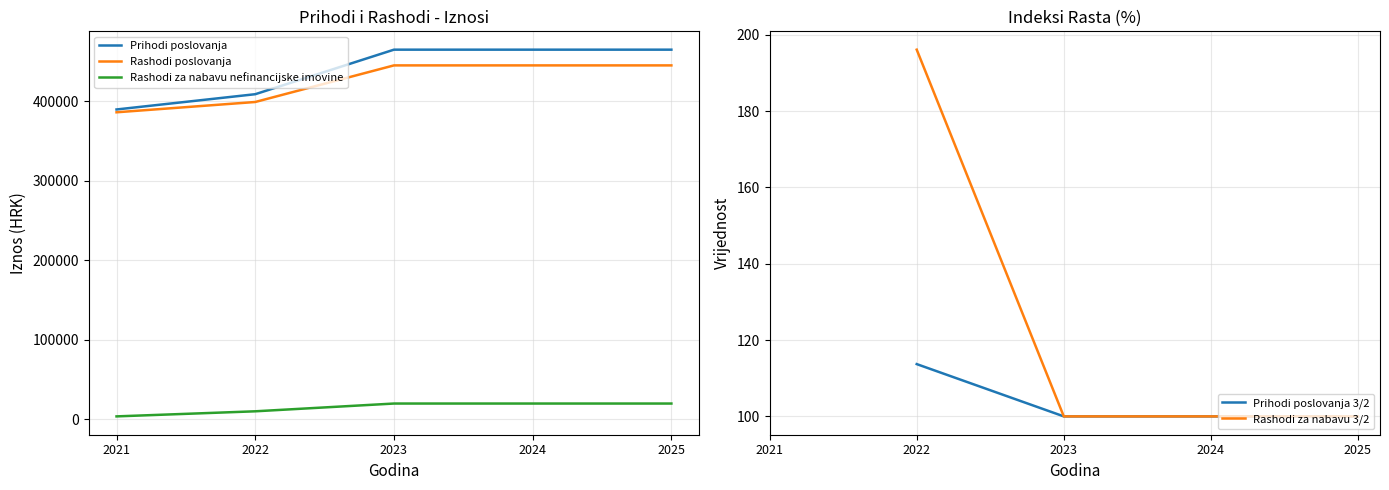

What is the sum of the Rashodi za nabavu nefinancijske imovine values at 2024 and 2022?

30061